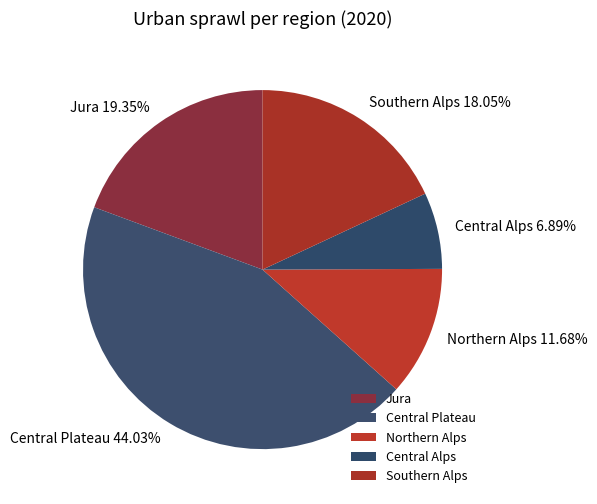

Rank the categories by value from lowest to highest.

Central Alps, Northern Alps, Southern Alps, Jura, Central Plateau